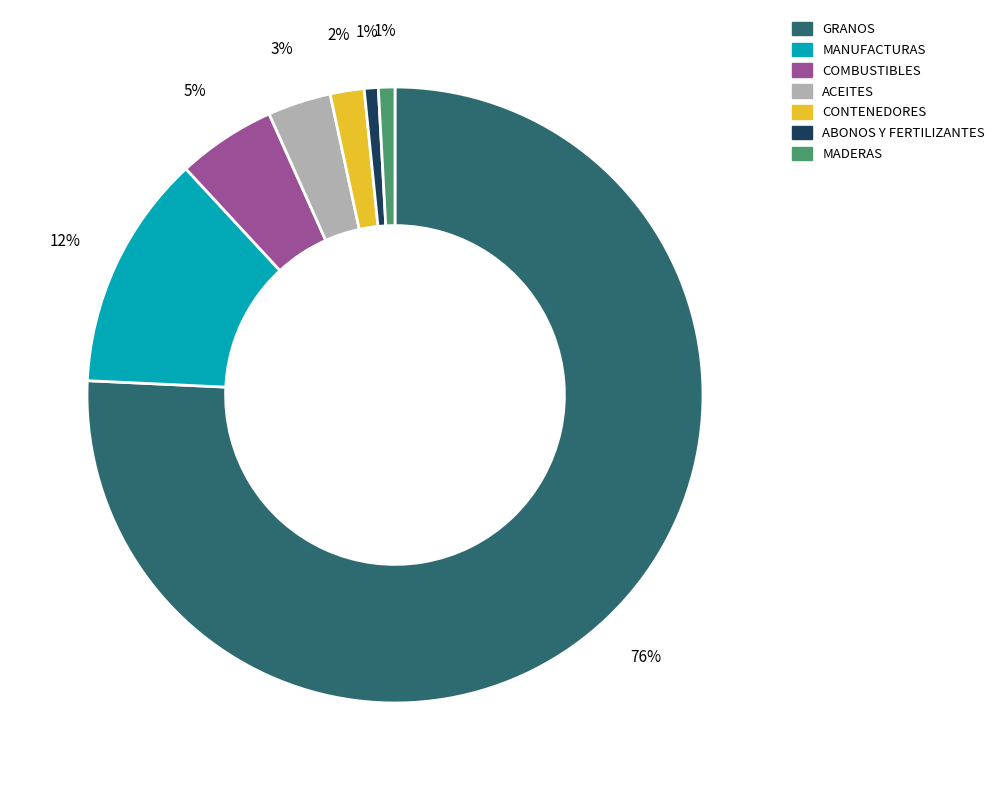

Which slice is the largest?

GRANOS